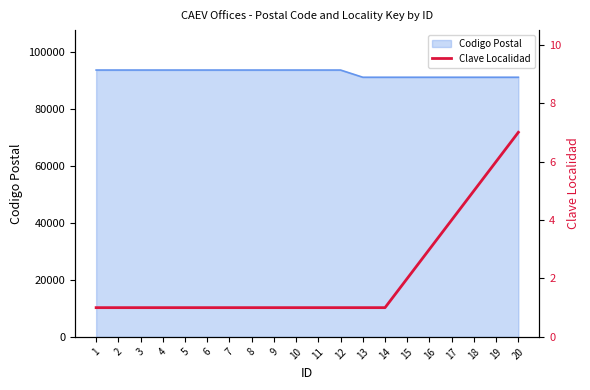

Is it true that the value at 9 is 0?

False